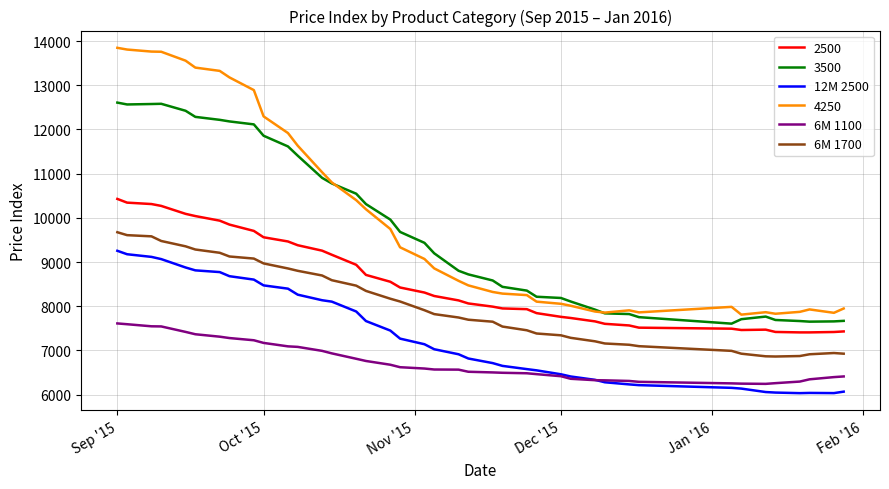

What is the lowest value of the 6M 1700 series?

6861